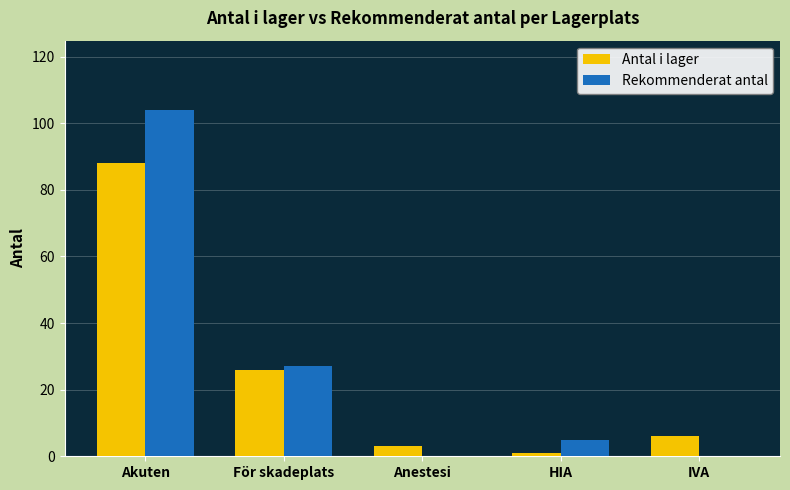

At which category does the chart reach its peak across all series?

Akuten